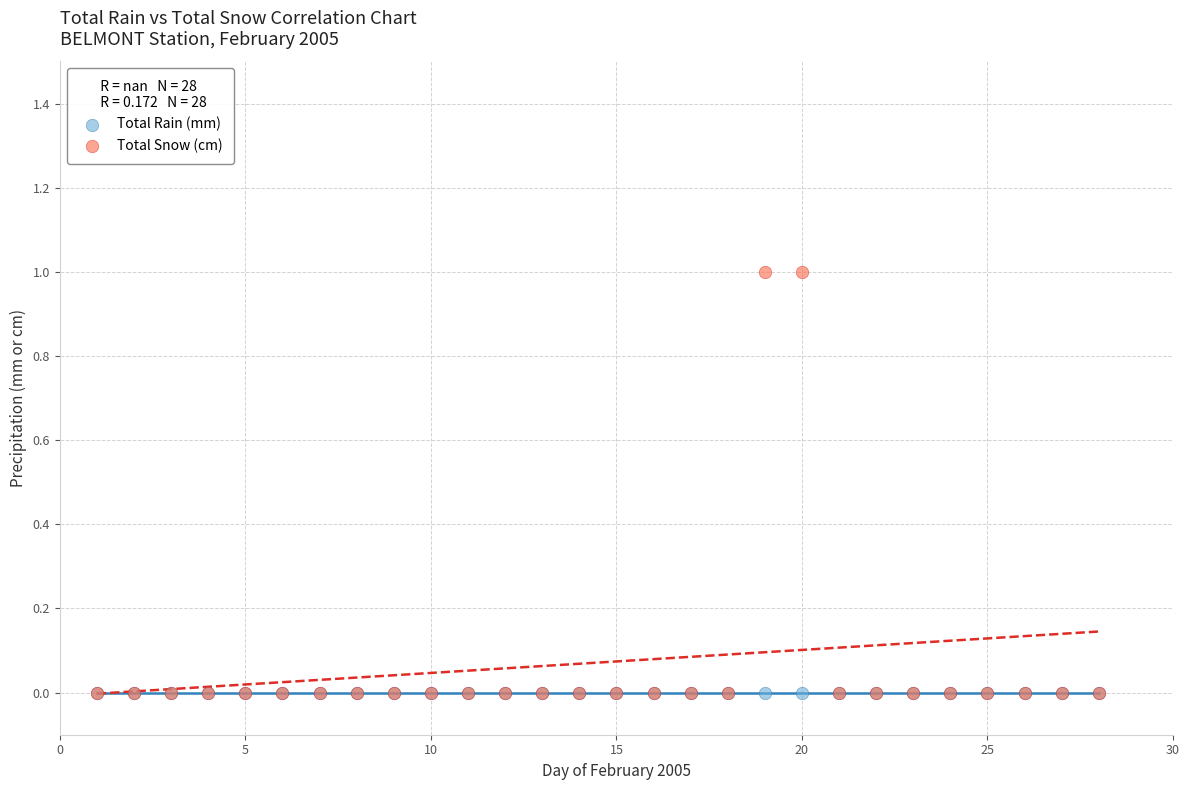

What are all the series names shown in the legend?

Total Rain (mm), Total Snow (cm)